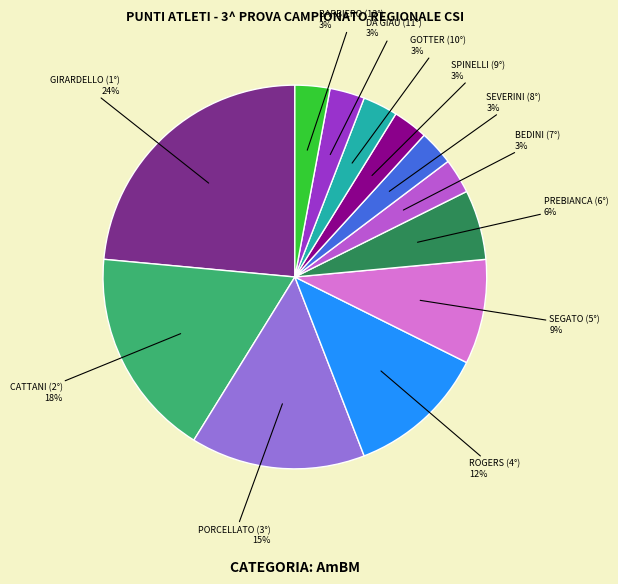

Is there any slice that represents more than half of the pie?

No